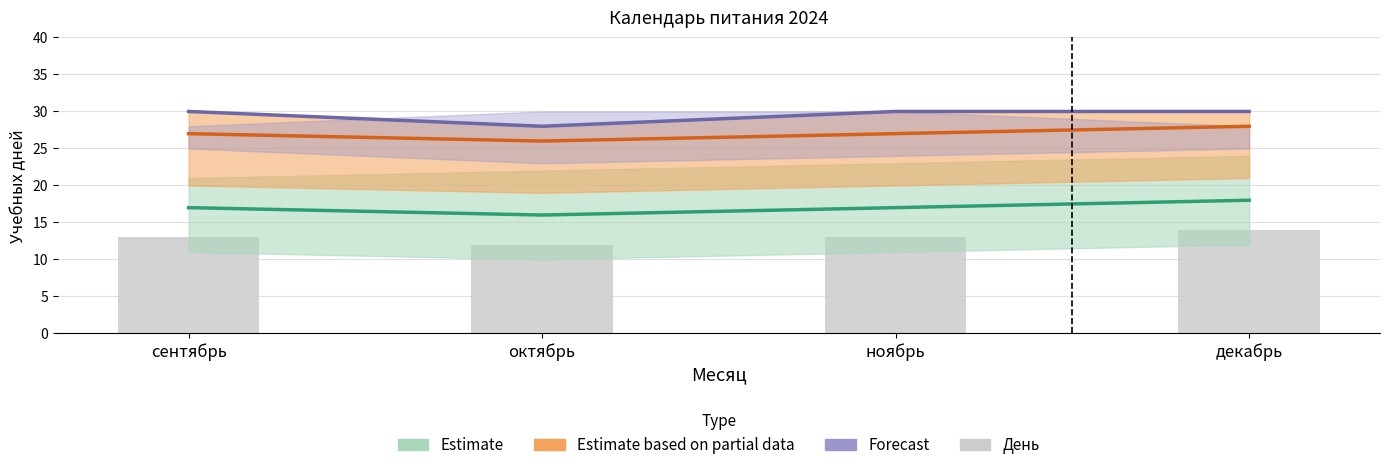

What is the value of the 3rd bar from the left?

13